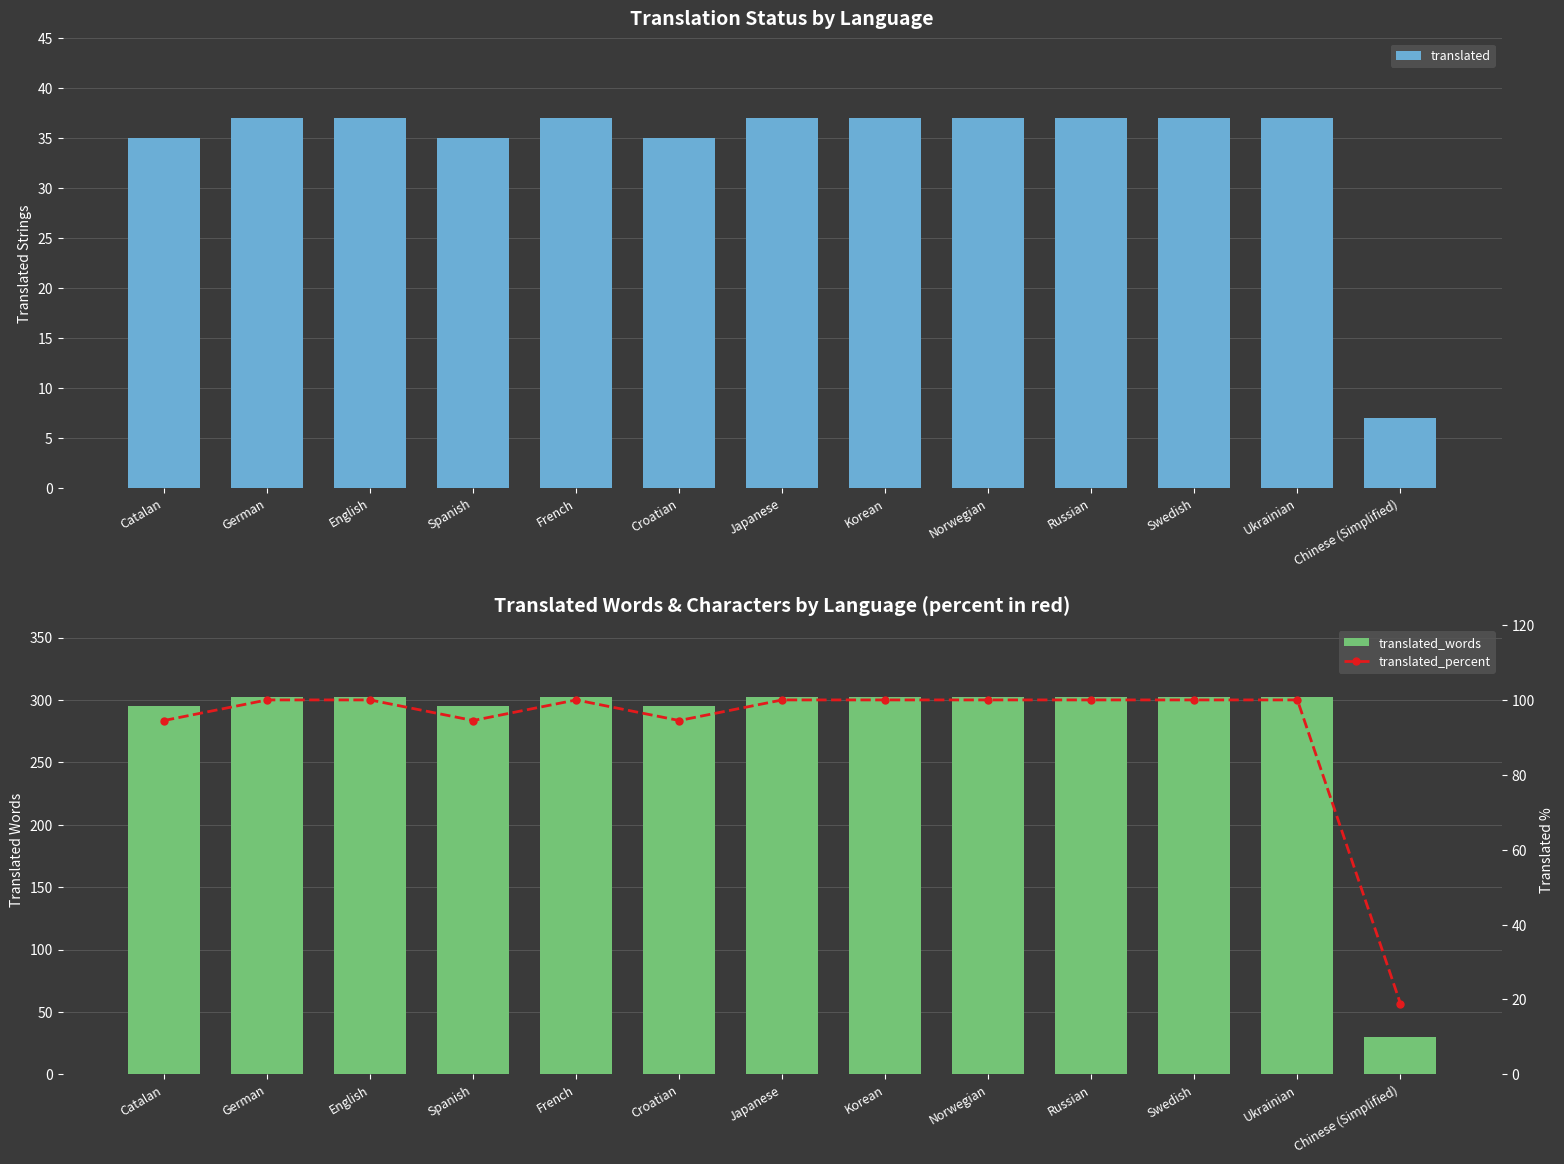

Rank the categories by translated value from highest to lowest.

German, English, French, Japanese, Korean, Norwegian, Russian, Swedish, Ukrainian, Catalan, Spanish, Croatian, Chinese (Simplified)